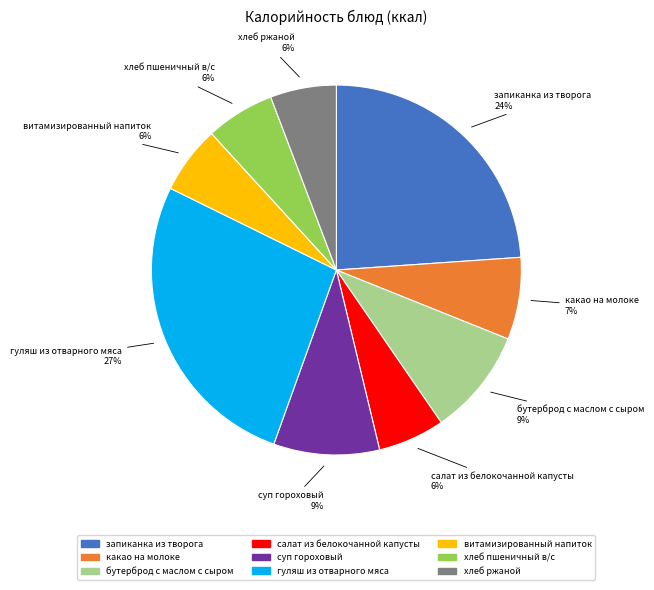

To the nearest percent, what is the difference between the largest and smallest slice percentages?

21%